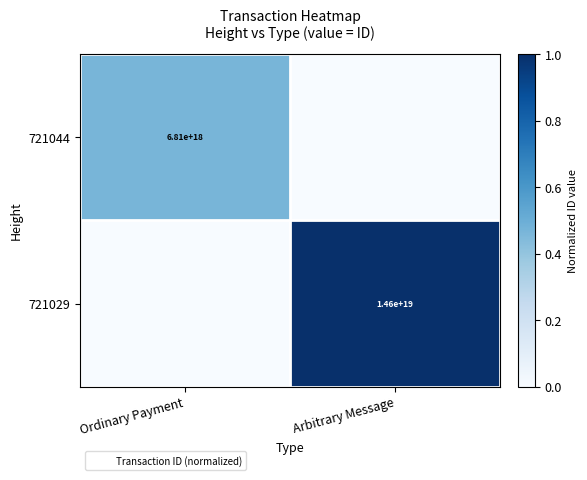

The value of 721029 at Arbitrary Message is 14600000000000000000. True or false?

True